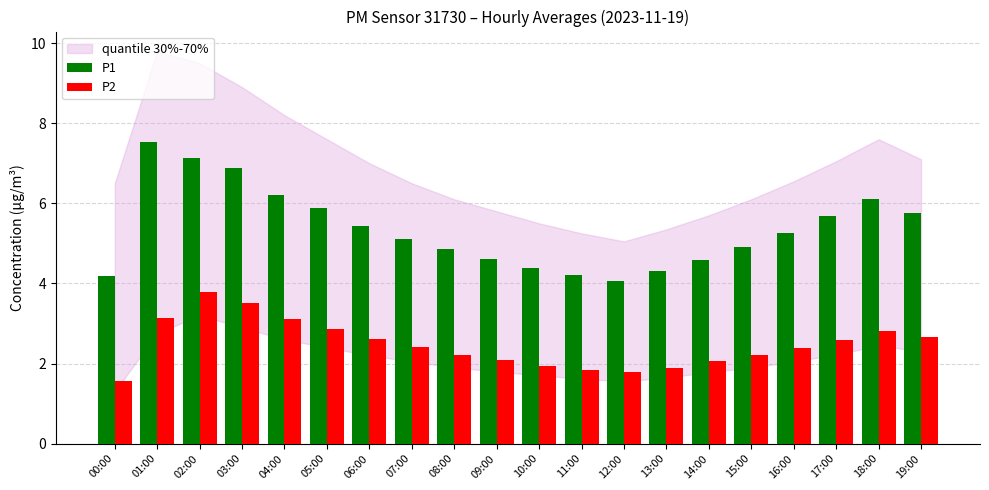

What is the maximum value shown in the chart?

7.5